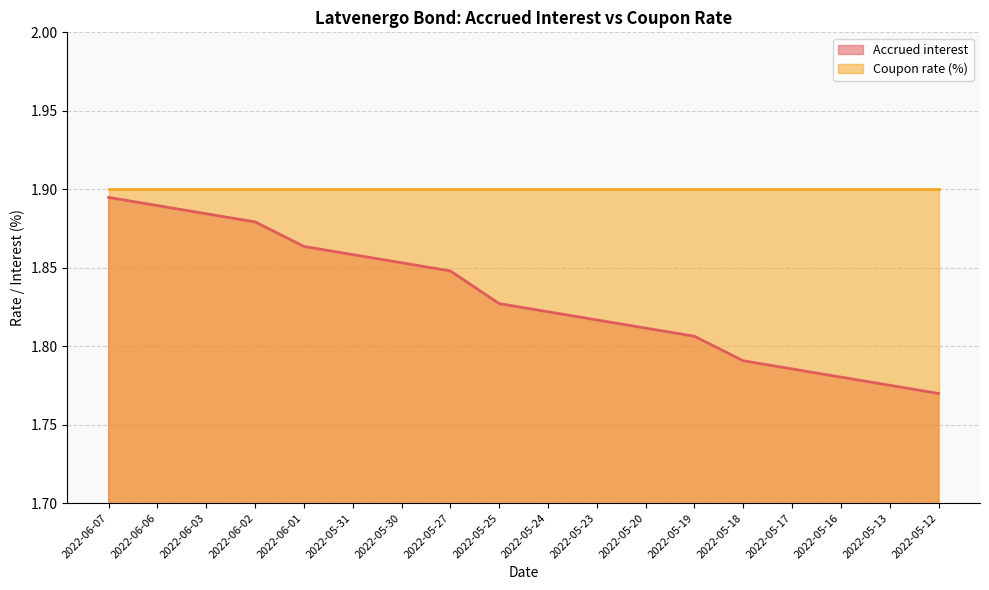

What is the average value?

1.8